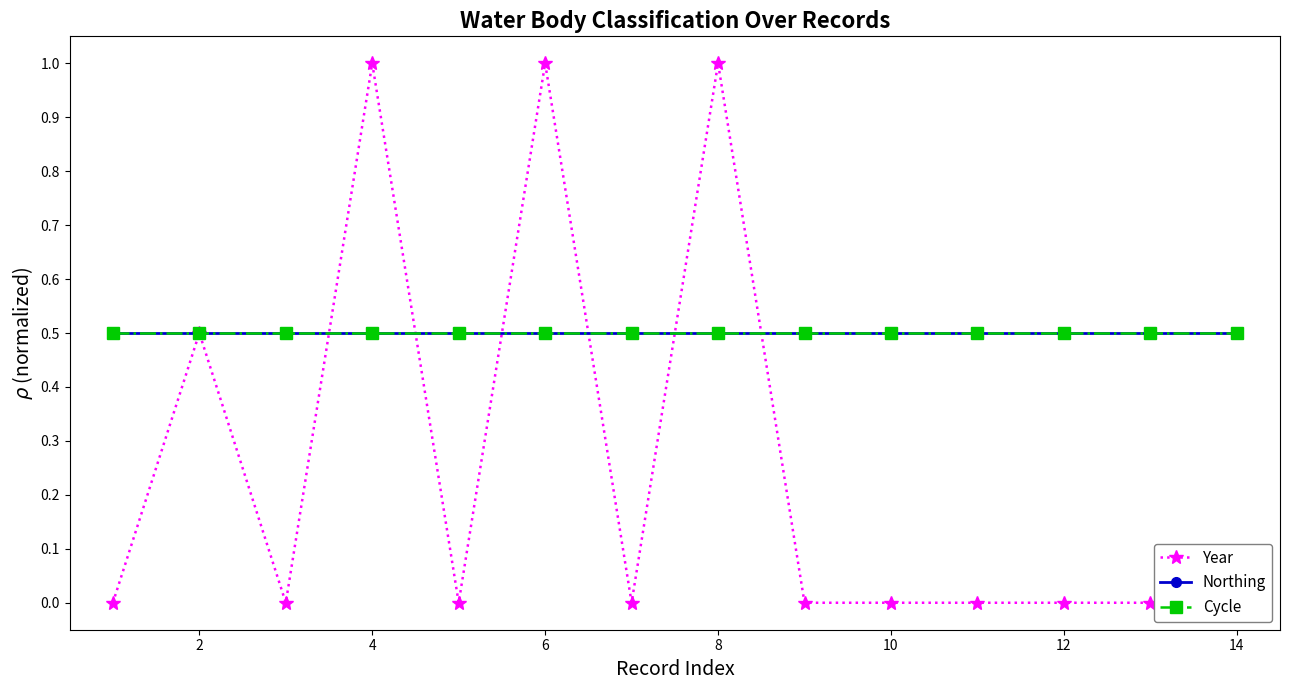

How many interior local valleys does the Year series have?

3